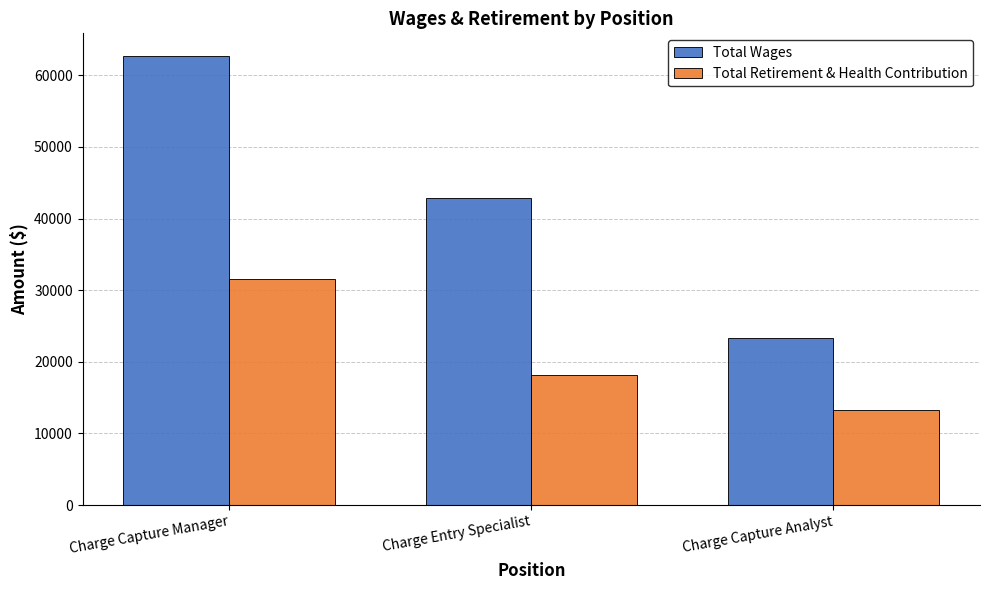

True or false: Total Retirement & Health Contribution has a value of 13334 at Charge Capture Analyst.

True